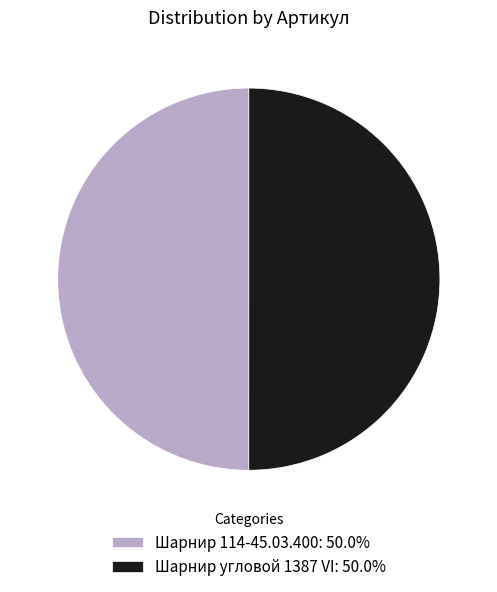

The Шарнир 114-45.03.400 slice represents 50% of the pie. True or false?

True